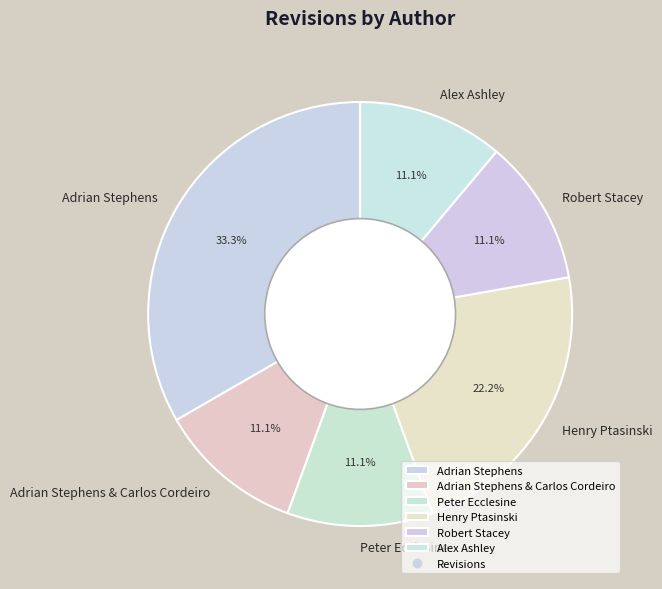

What is the total percentage of Henry Ptasinski and Adrian Stephens & Carlos Cordeiro?

33.3%